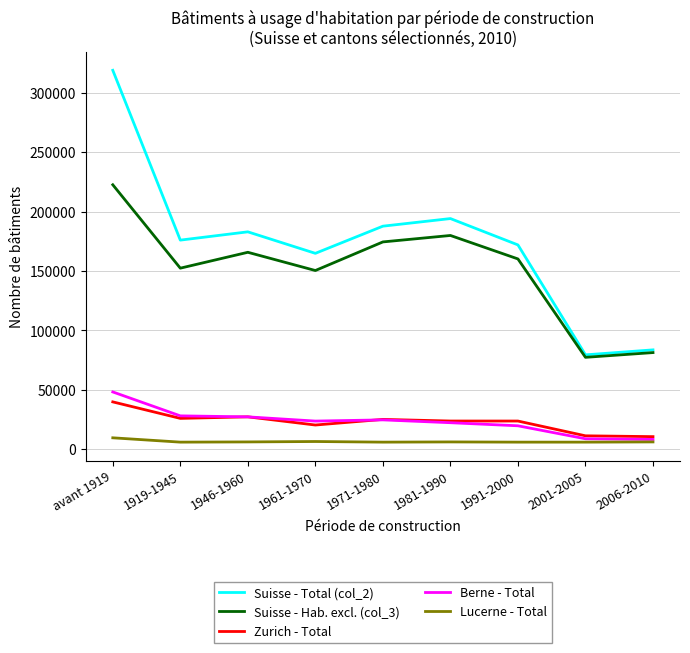

Does the chart display data point markers on the line(s)?

No